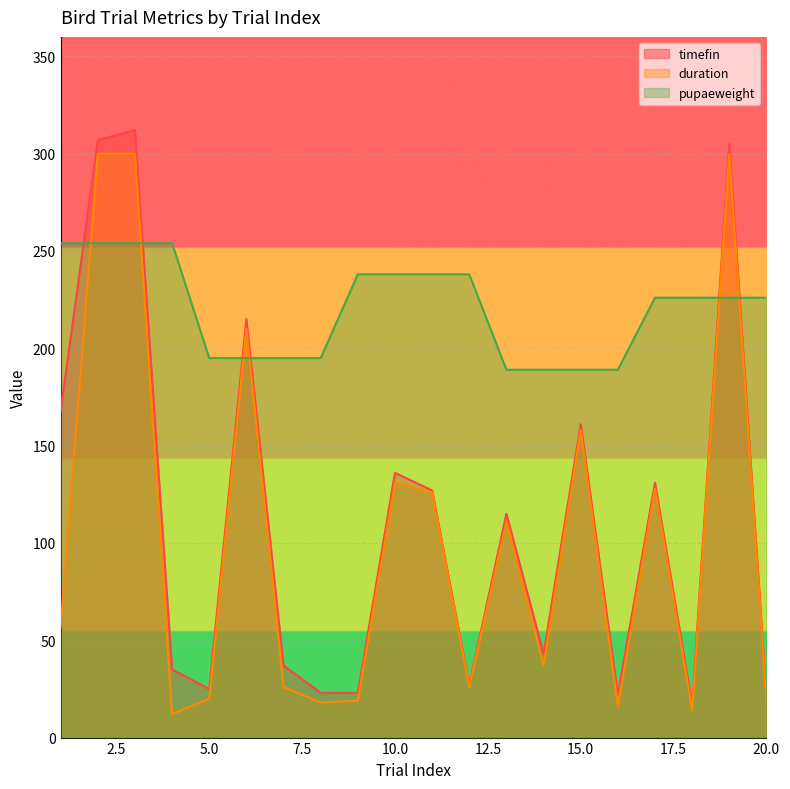

Is the value of duration at 13 greater than the value of pupaeweight at 18?

No